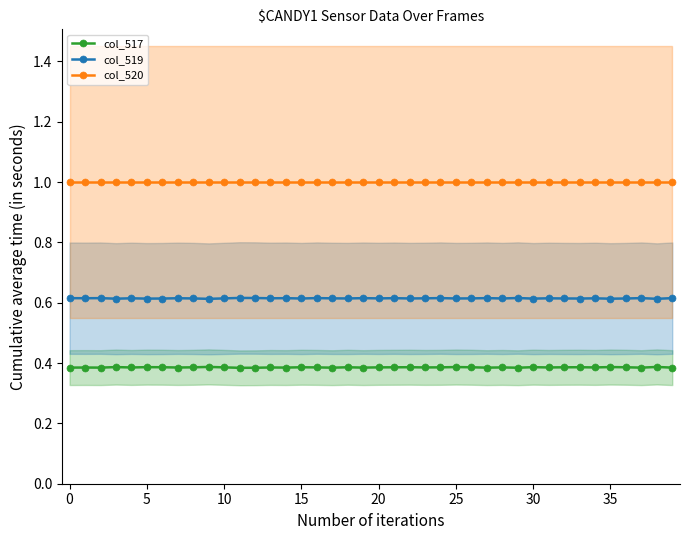

True or false: col_517 and col_520 intersect in this chart.

False